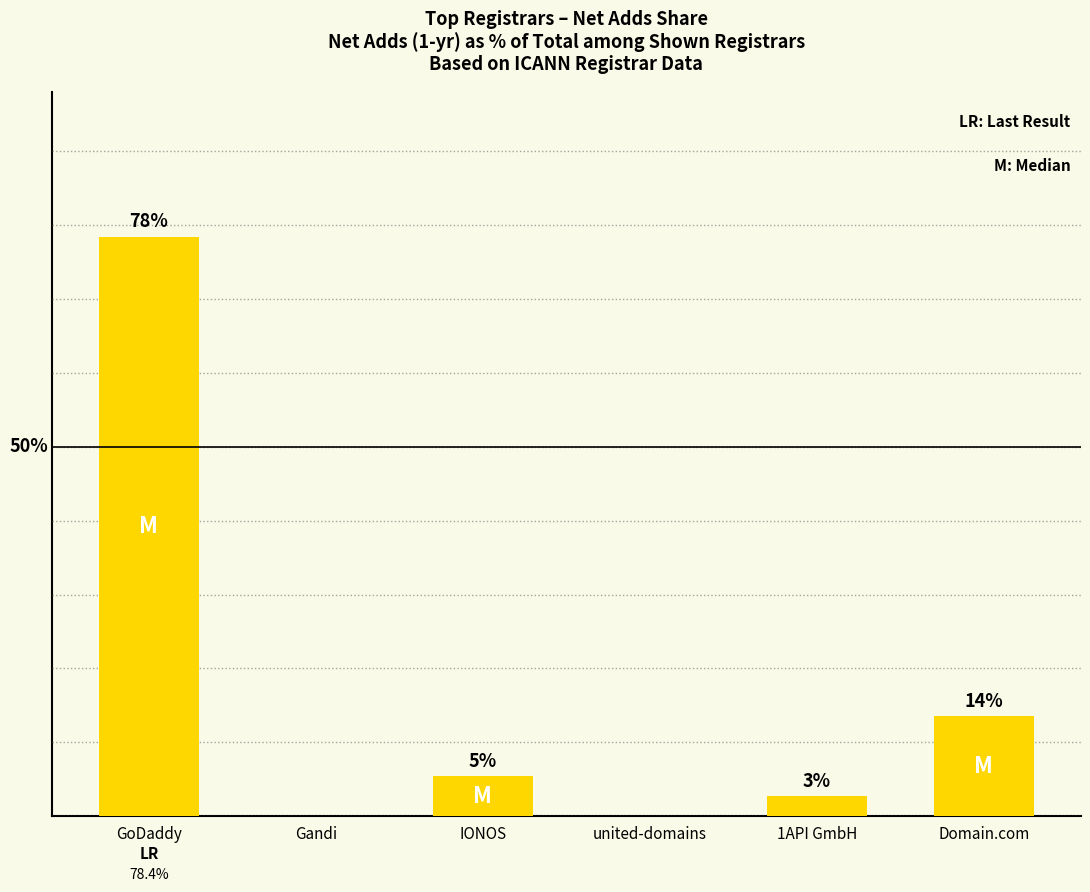

The value at united-domains is 0.0. True or false?

True